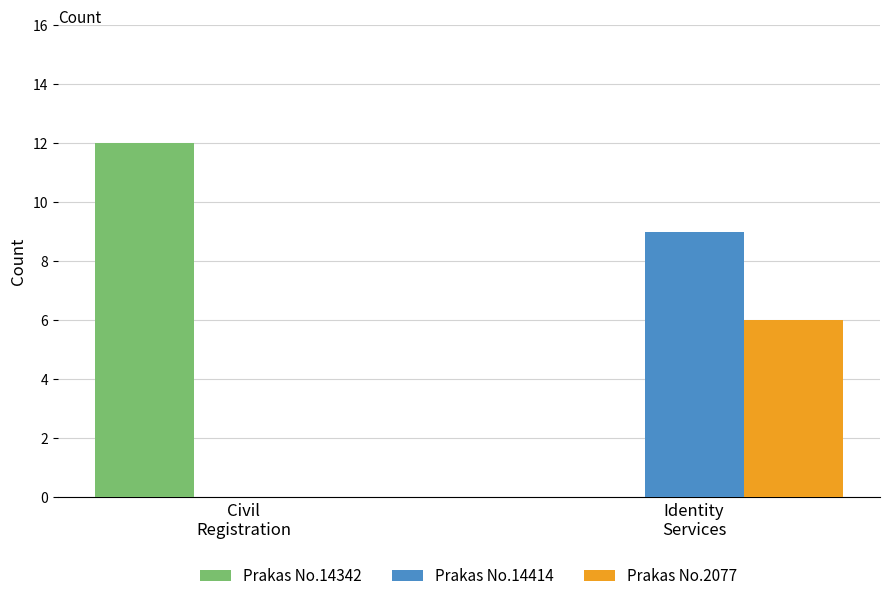

What is the greatest value displayed?

12